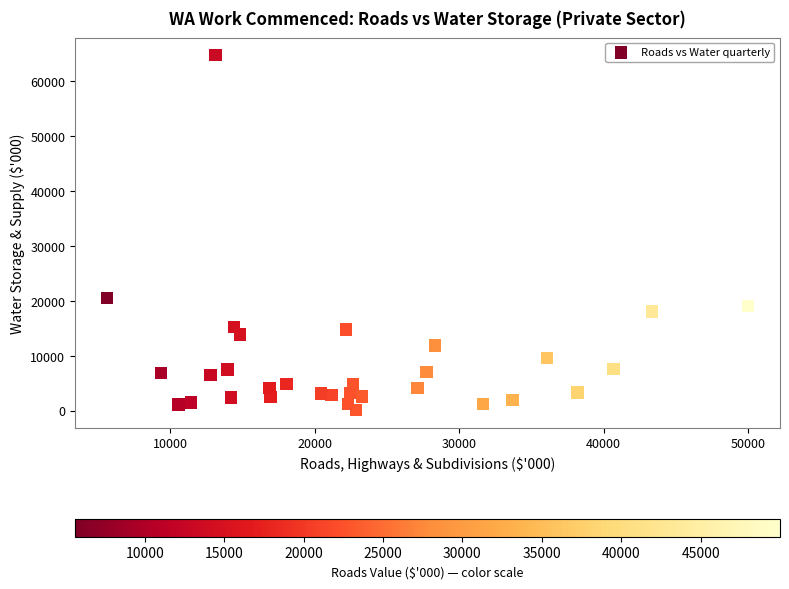

What is the range of Y values (max minus min)?

64682